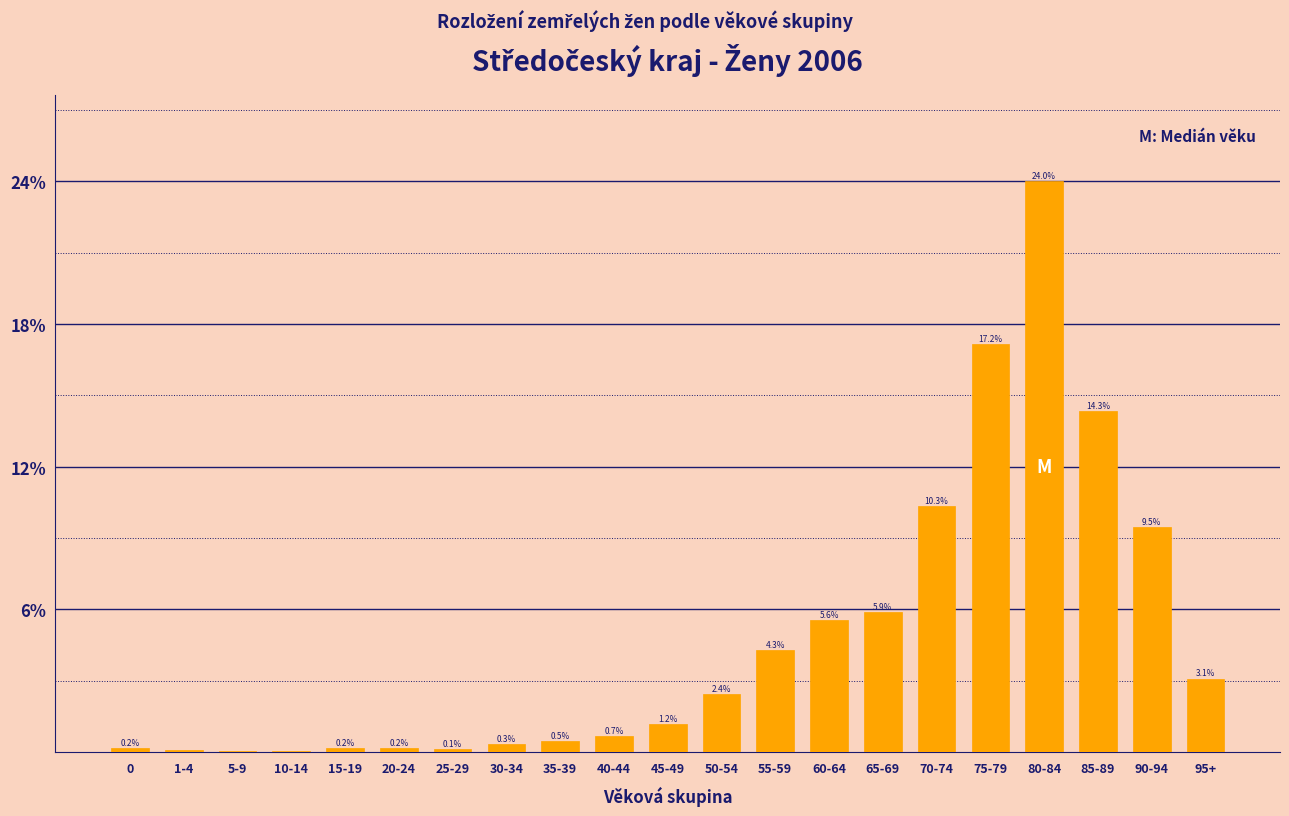

Which label corresponds to the largest value in the chart?

80-84